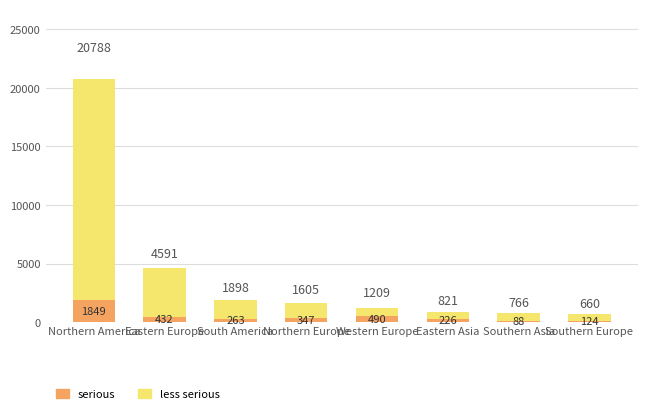

What is the smallest value displayed?

88